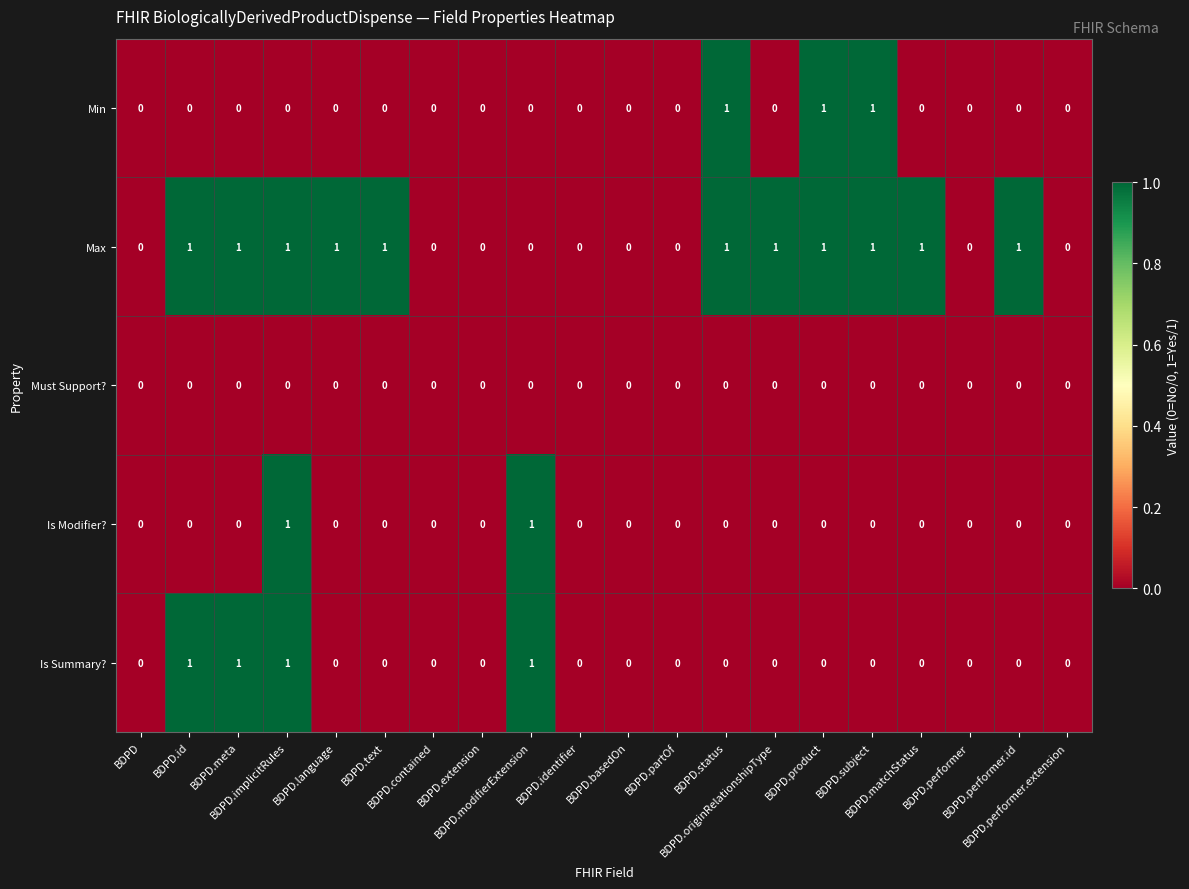

Which series has the largest total across all categories?

Max